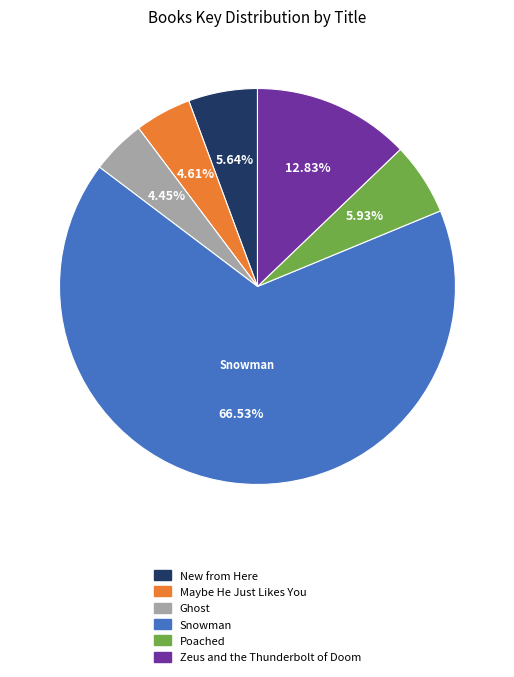

Is there any slice that represents more than half of the pie?

Yes